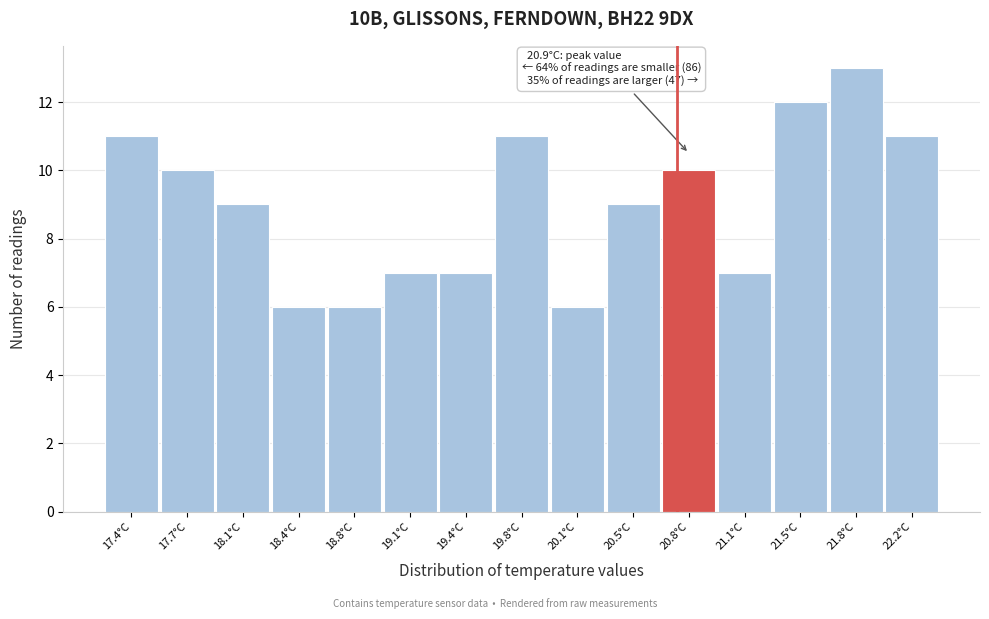

Reading right to left, transcribe all the data shown in this chart.

22.2°C=11	21.8°C=13	21.5°C=12	21.1°C=7	20.8°C=10	20.5°C=9	20.1°C=6	19.8°C=11	19.4°C=7	19.1°C=7	18.8°C=6	18.4°C=6	18.1°C=9	17.7°C=10	17.4°C=11